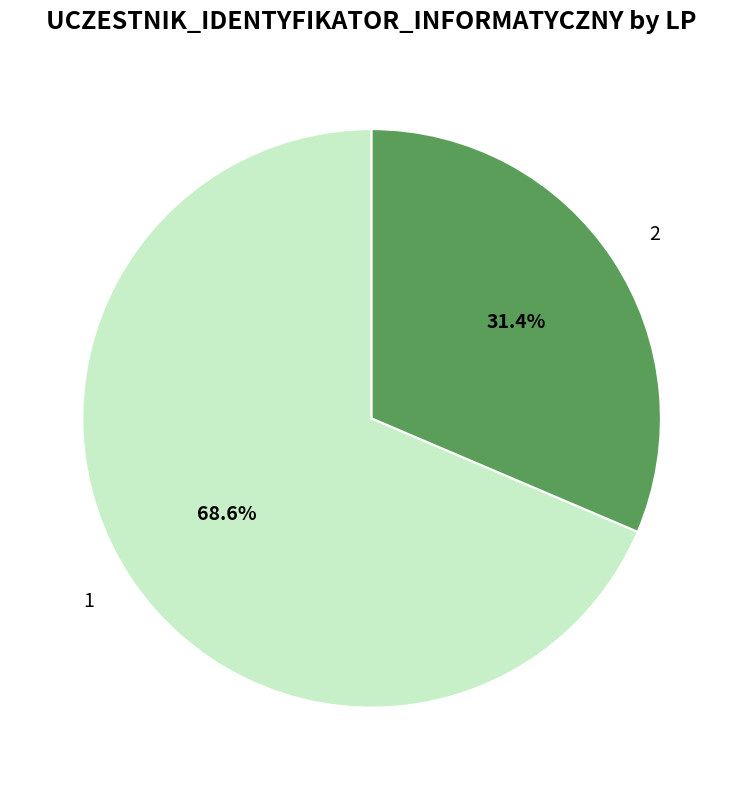

How many slices are in this pie chart?

2